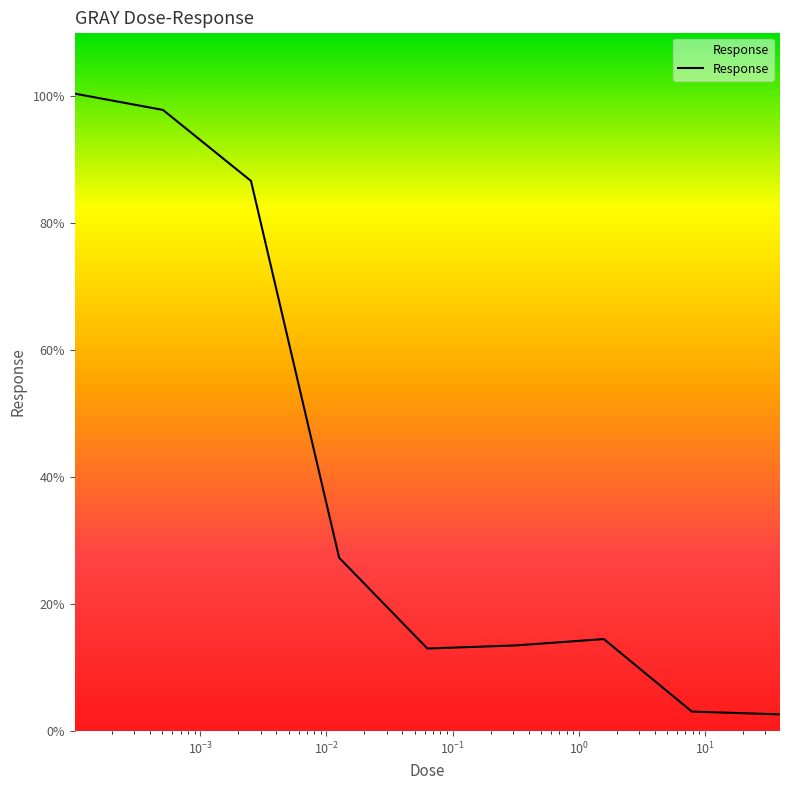

What is the maximum value shown in the chart?

100.3